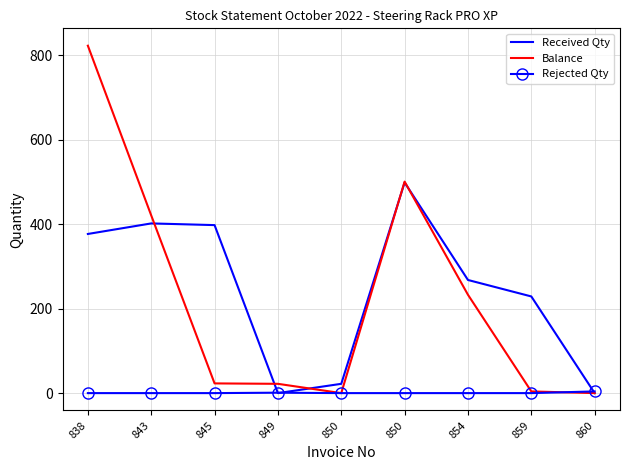

Which series changed the most between 845 and 849?

Received Qty